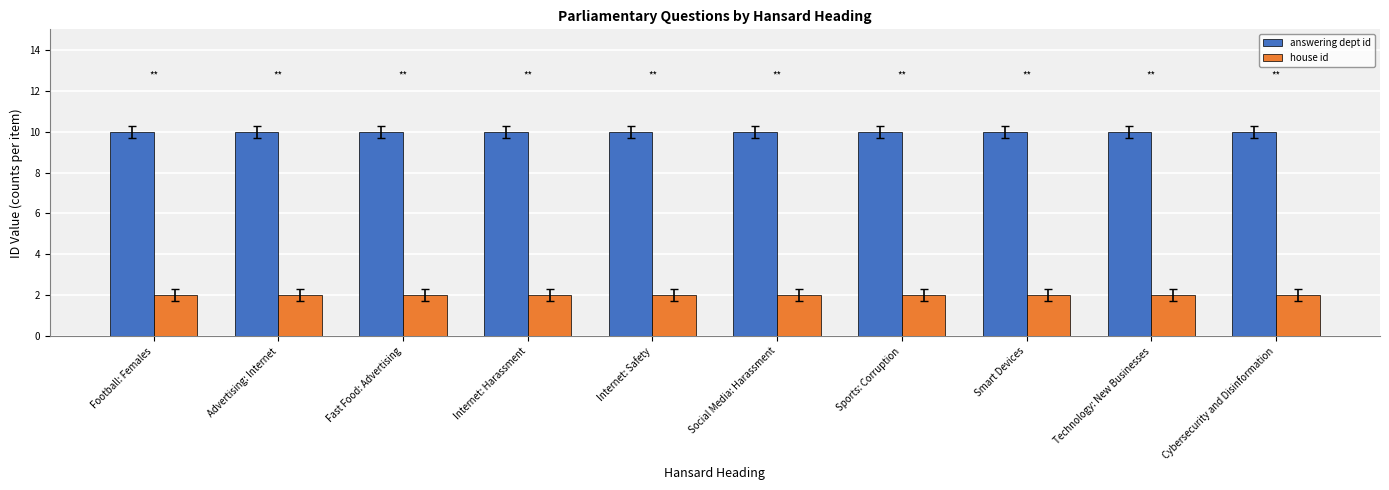

What are all the series names shown in the legend?

answering dept id, house id